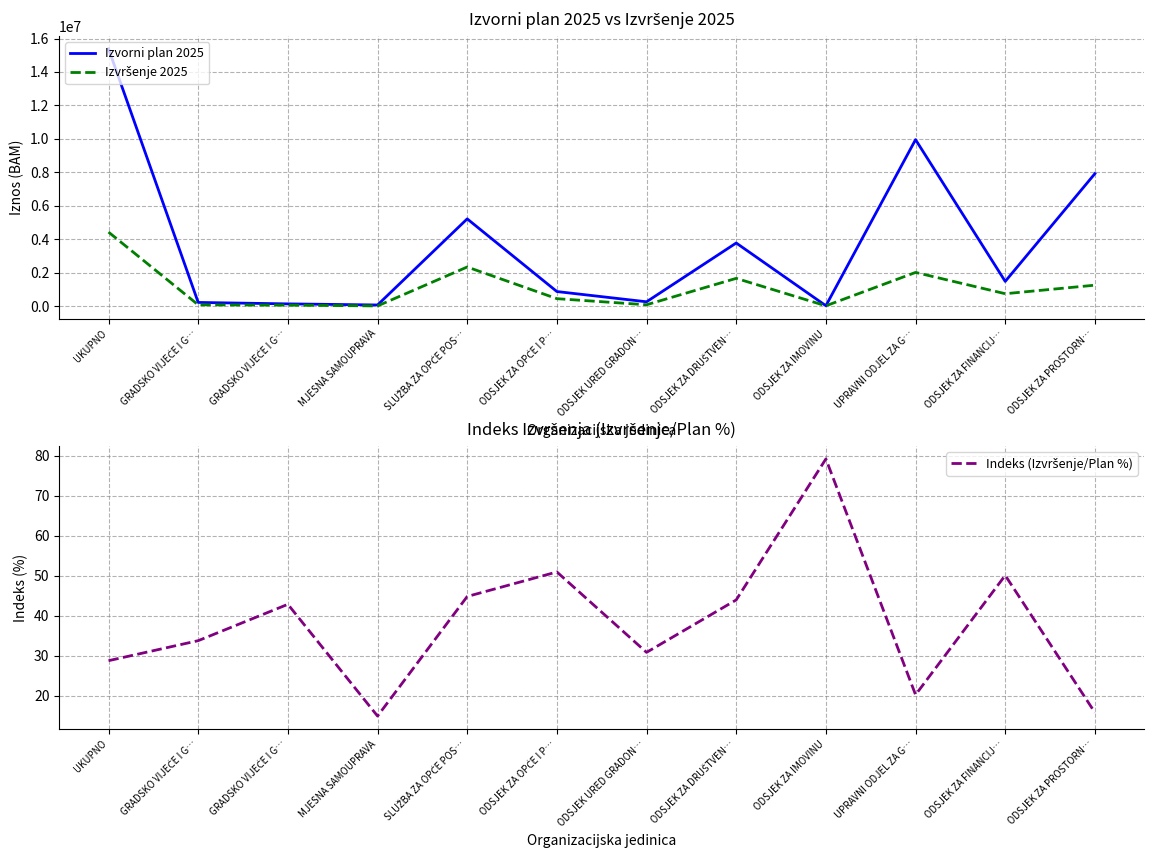

What is the sum of the Indeks (Izvršenje/Plan %) values at GRADSKO VIJEĆE I G… and UPRAVNI ODJEL ZA G…?

54.0